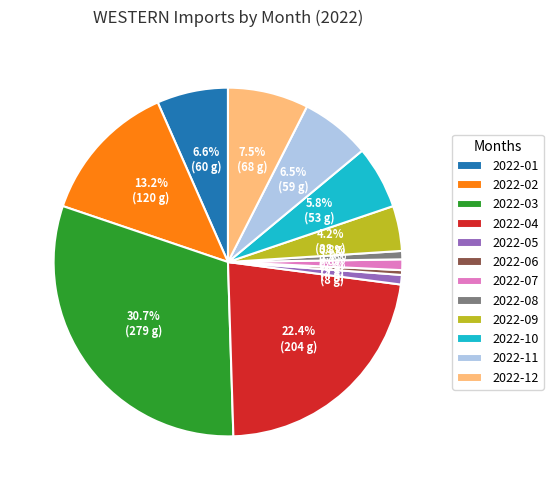

Which has a higher value, 2022-04 or 2022-11?

2022-04